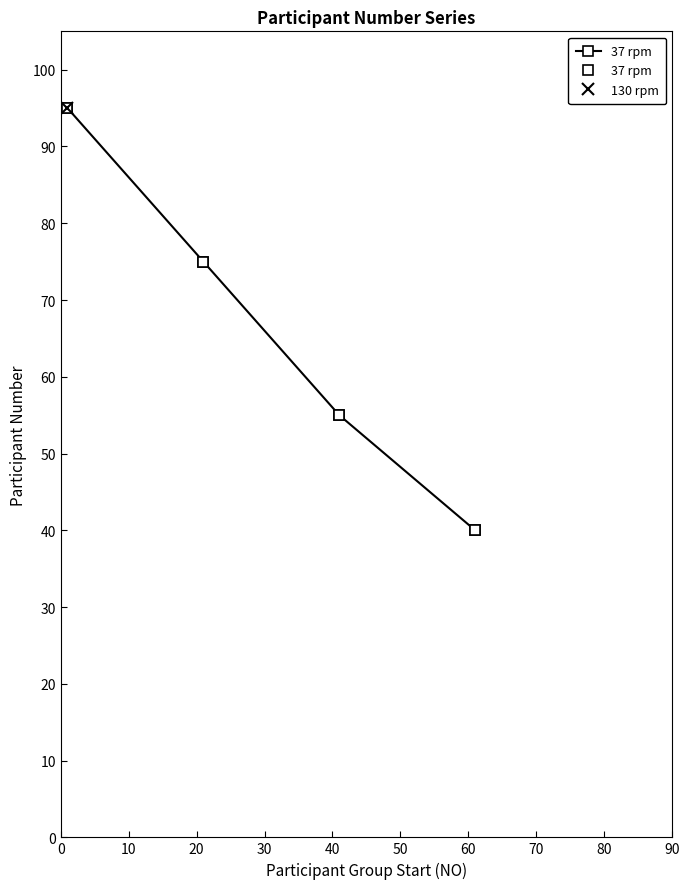

Count the 37 rpm  values in the range 55 to 95.

3